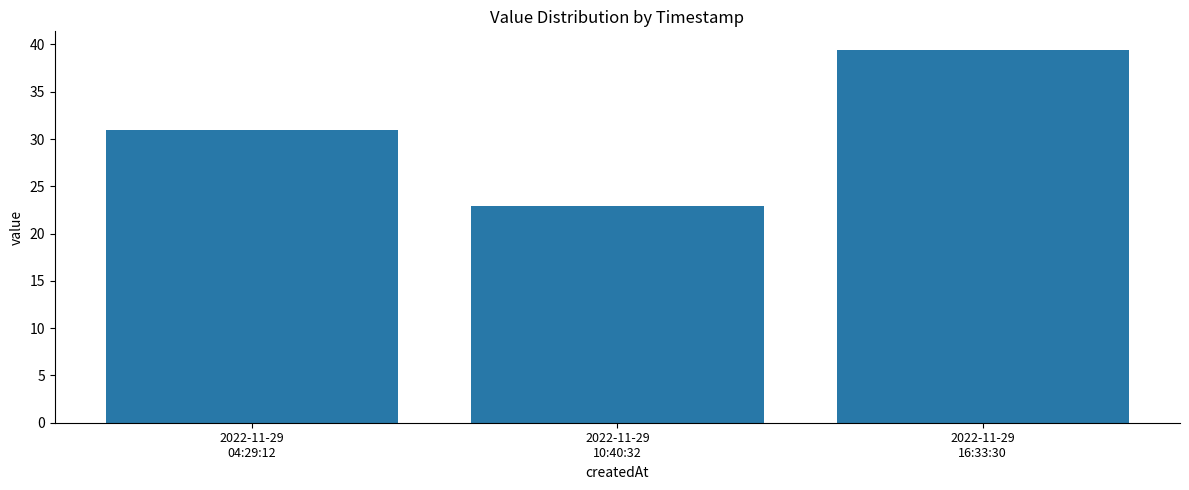

How many bars are there in total?

3